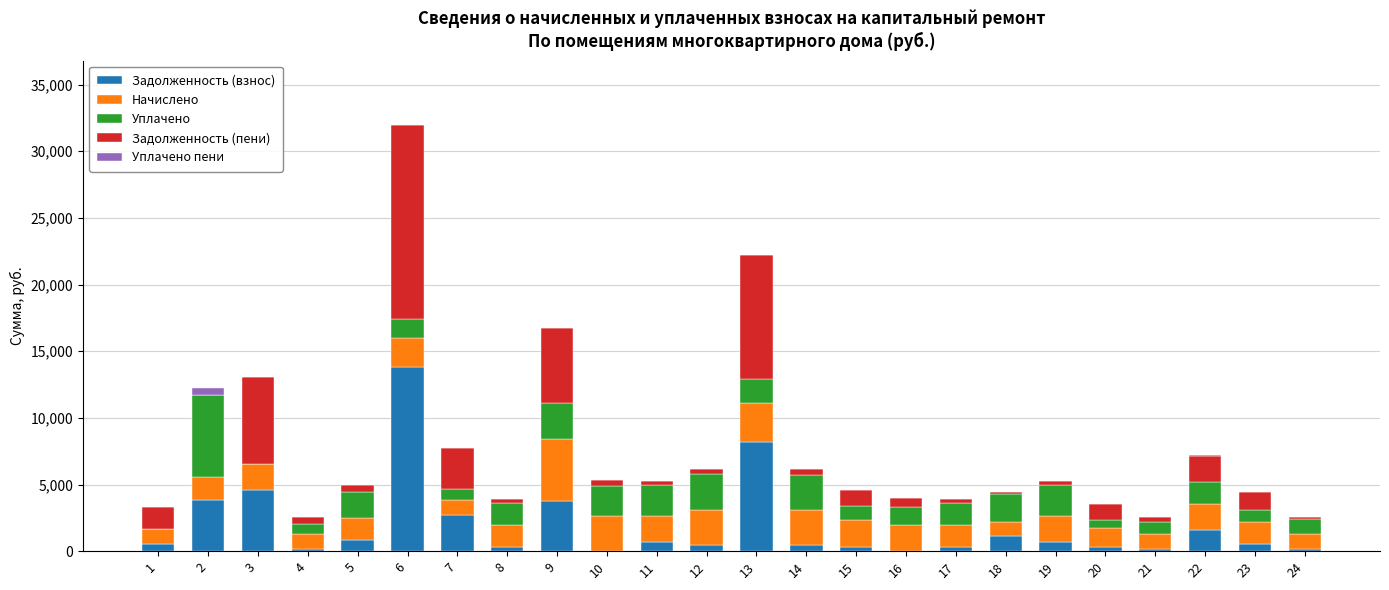

The value of Задолженность (взнос) at 13 is 11225.5. True or false?

False